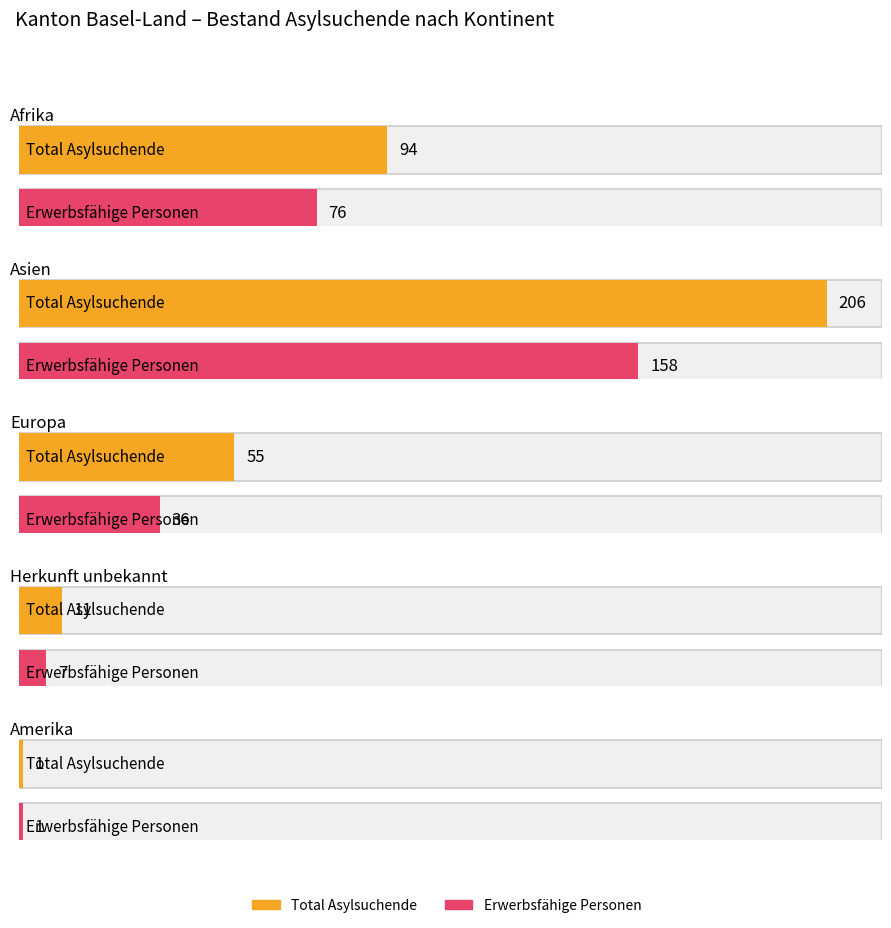

What is the maximum value for Erwerbsfähige Personen?

158